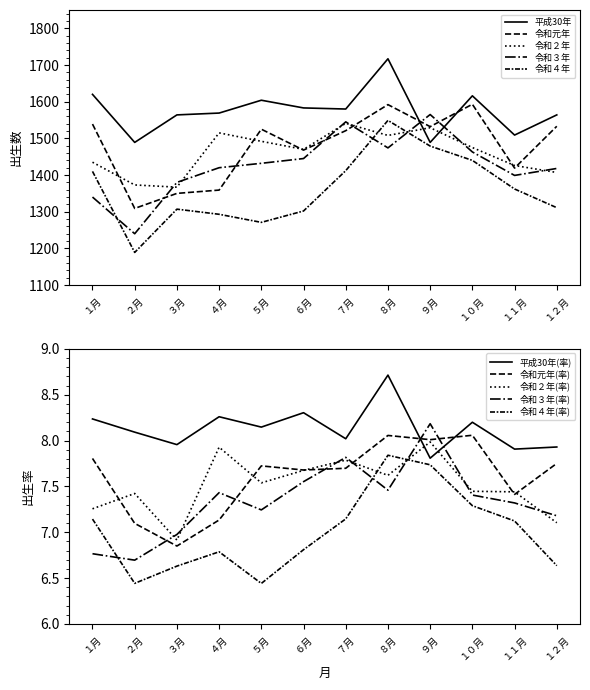

Is it true that 平成30年 equals 1509 at １１月?

True